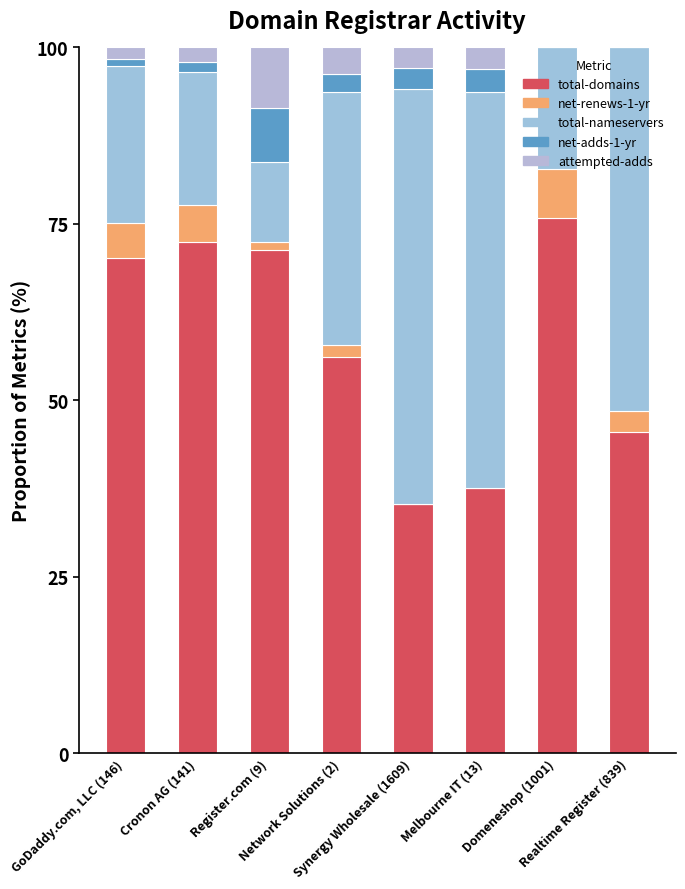

What is the label of the 4th bar from the right?

Synergy Wholesale (1609)